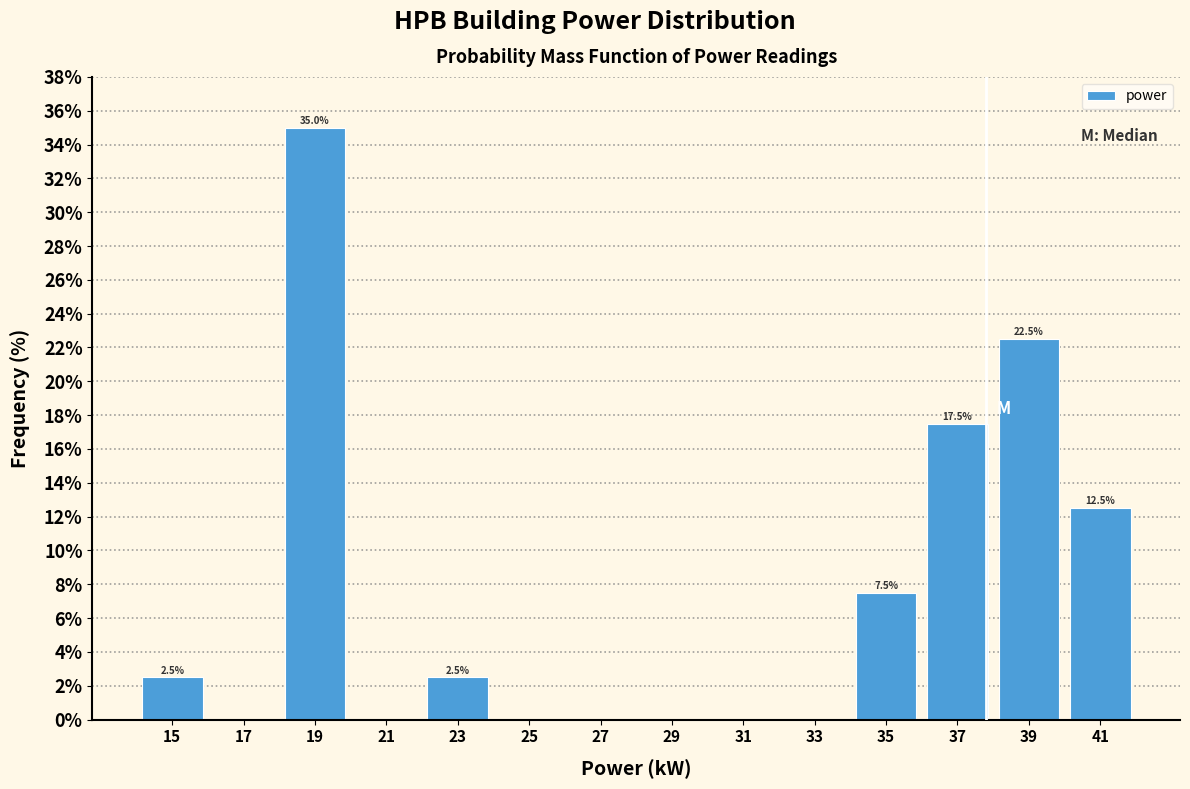

Reading right to left, list all the values displayed in this chart.

41=12.5	39=22.5	37=17.5	35=7.5	33=0.0	31=0.0	29=0.0	27=0.0	25=0.0	23=2.5	21=0.0	19=35.0	17=0.0	15=2.5